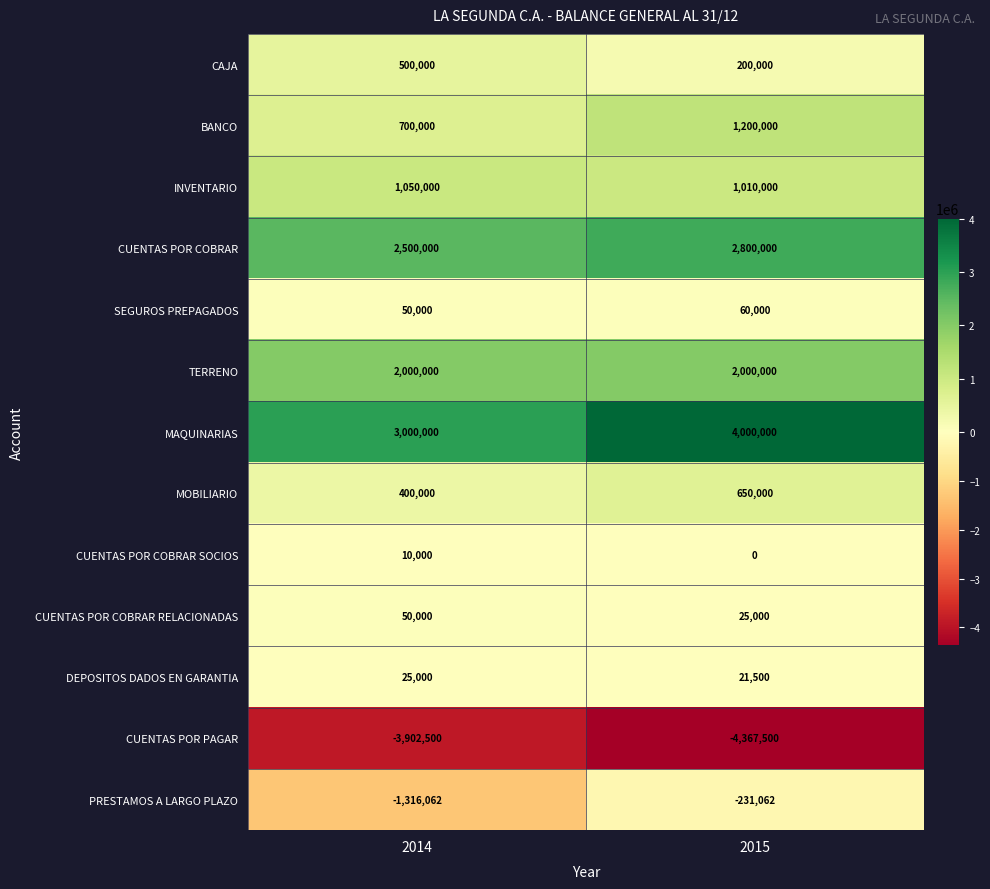

The value of CUENTAS POR COBRAR SOCIOS at 2015 is 0. True or false?

True